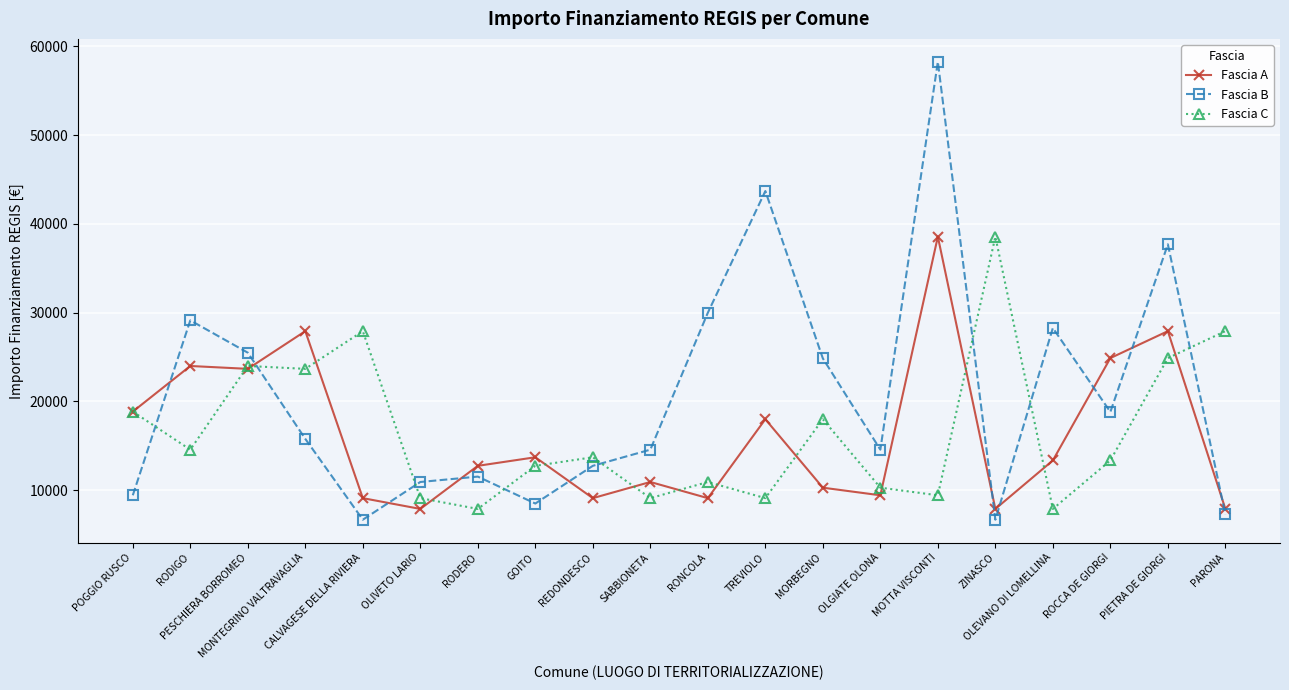

At which label does Fascia A first exceed 13354?

POGGIO RUSCO